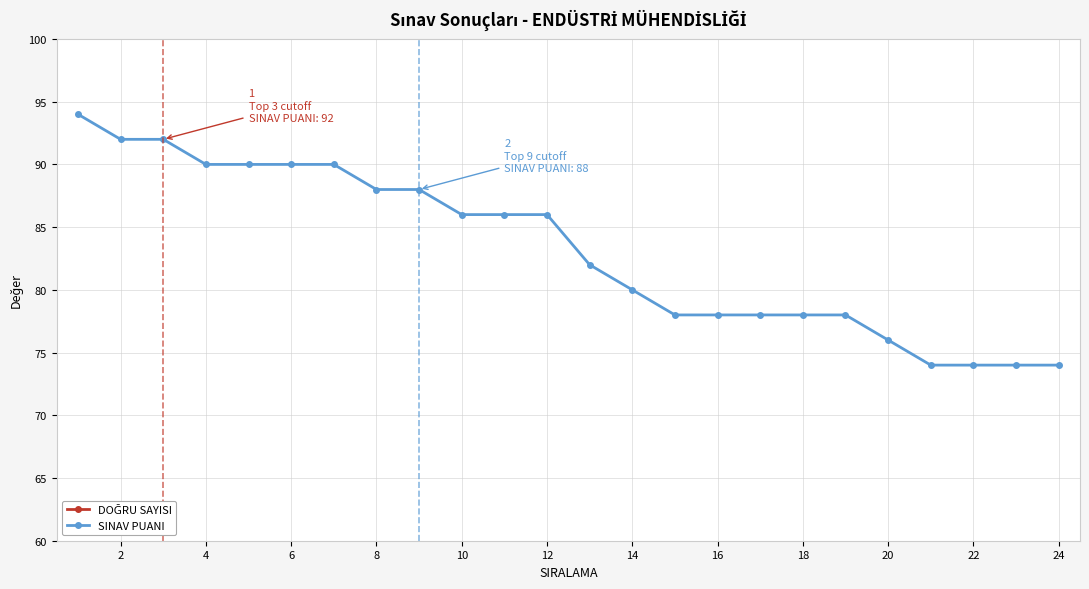

Does the chart display data point markers on the line(s)?

Yes